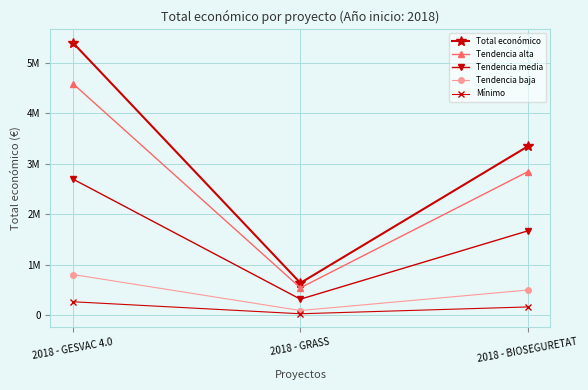

Reading left to right, what are all the values shown in this chart?

Total económico: 2018 - GESVAC 4.0=5390598.0	2018 - GRASS=641336.0	2018 - BIOSEGURETAT=3342252.0
Tendencia alta: 2018 - GESVAC 4.0=4582008.3	2018 - GRASS=545135.6	2018 - BIOSEGURETAT=2840914.2
Tendencia media: 2018 - GESVAC 4.0=2695299.0	2018 - GRASS=320668.0	2018 - BIOSEGURETAT=1671126.0
Tendencia baja: 2018 - GESVAC 4.0=808589.7	2018 - GRASS=96200.4	2018 - BIOSEGURETAT=501337.8
Mínimo: 2018 - GESVAC 4.0=269529.9	2018 - GRASS=32066.8	2018 - BIOSEGURETAT=167112.6